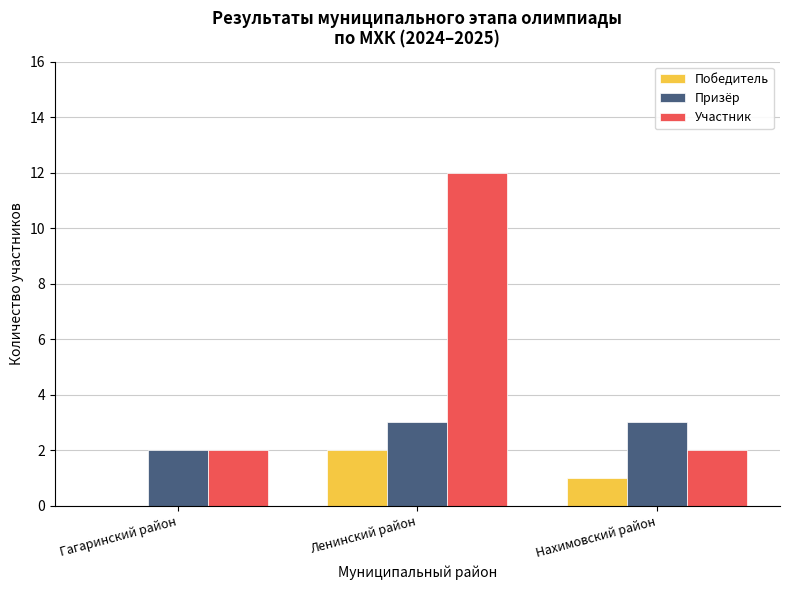

True or false: Участник has a value of 3 at Нахимовский район.

False